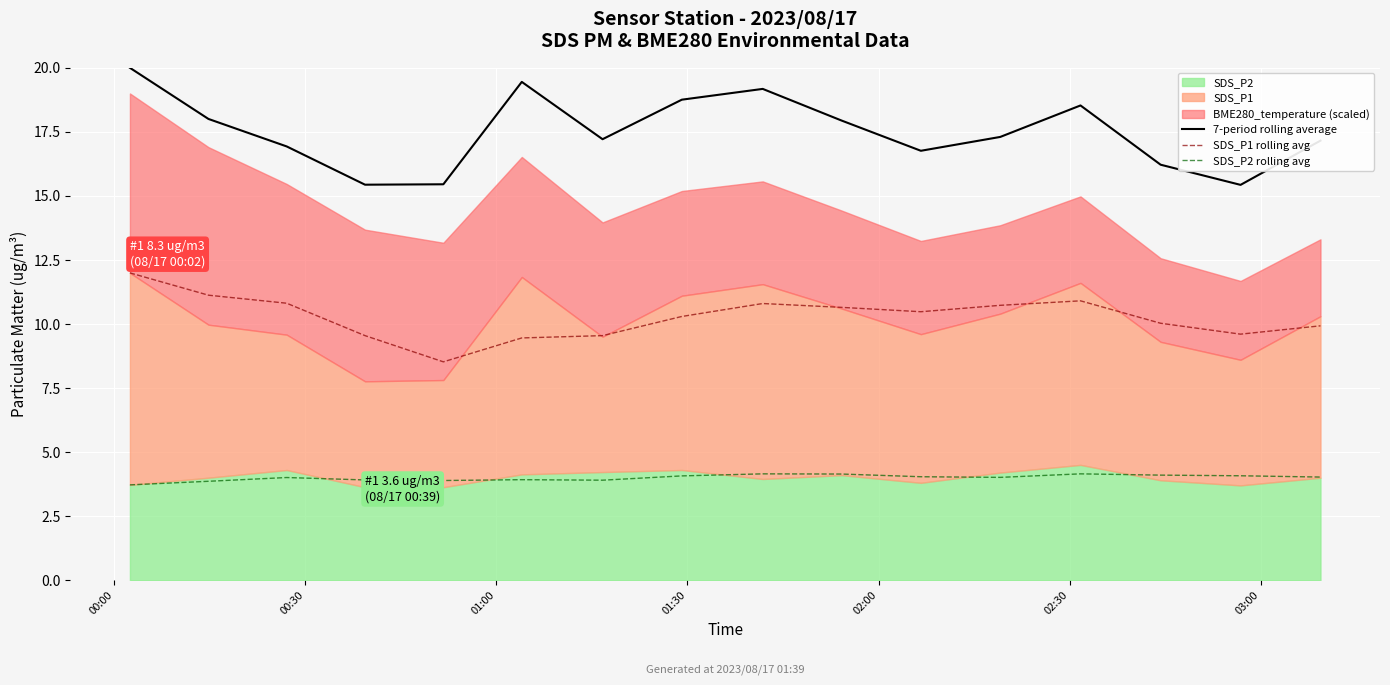

Which series has the largest total across all categories?

7-period rolling average